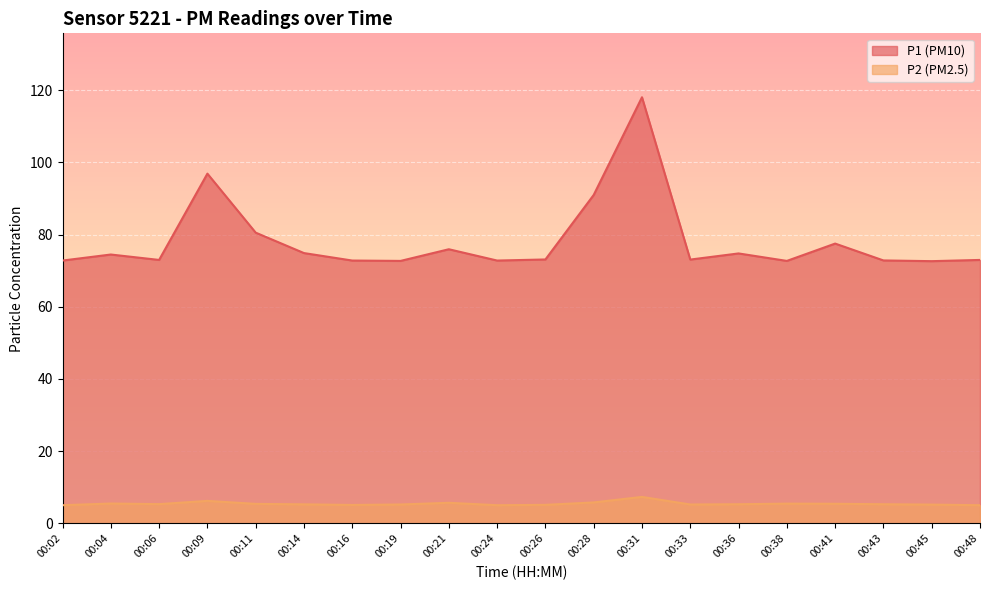

How many lines are shown in the chart?

2